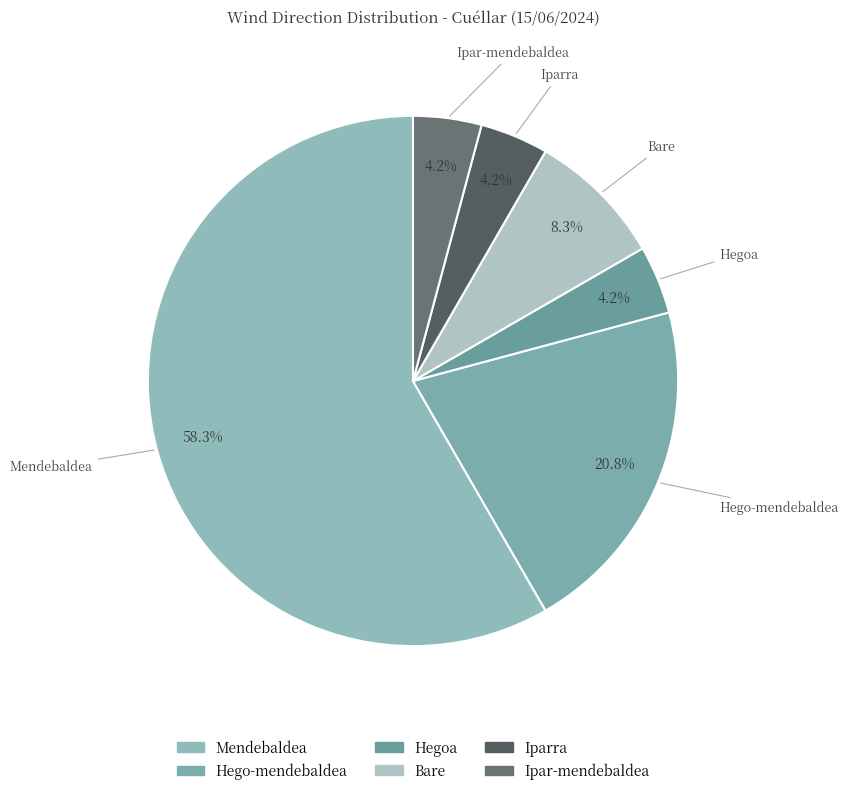

How many slices are in this pie chart?

6